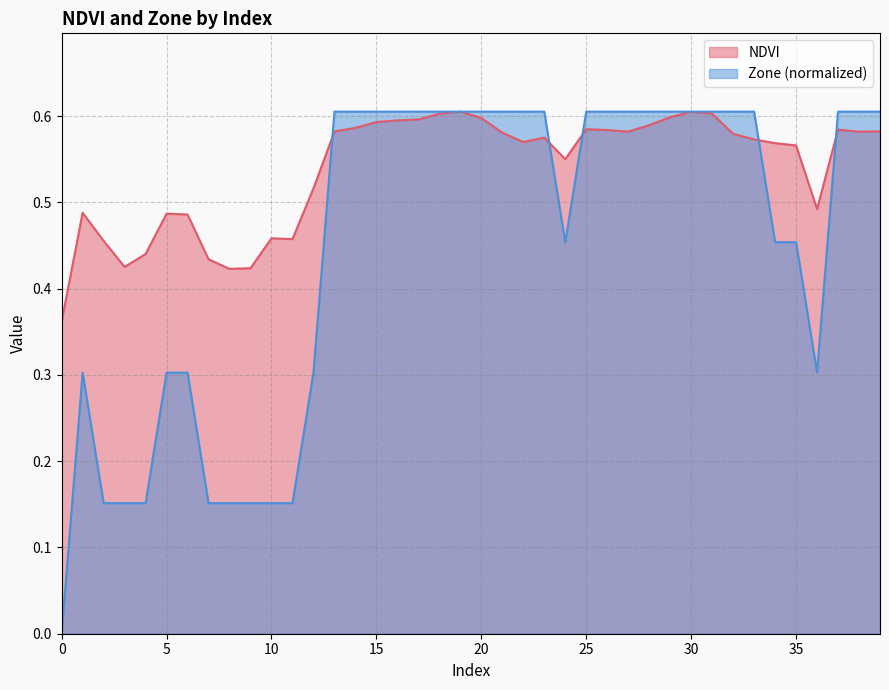

Which series ends up on top after the final intersection of Zone and NDVI?

Zone